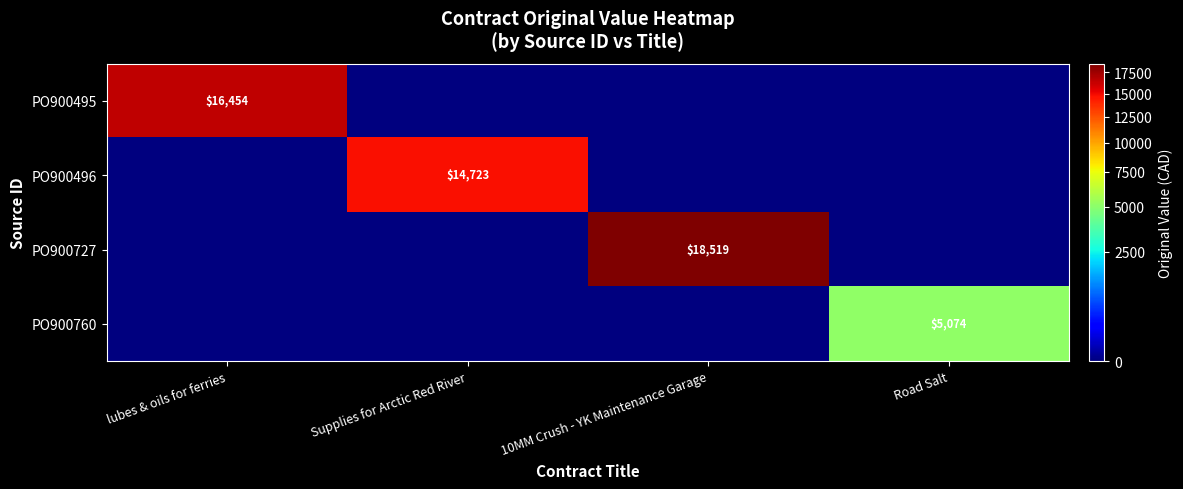

True or false: PO900495 has a value of -8044.0 at Road Salt.

False